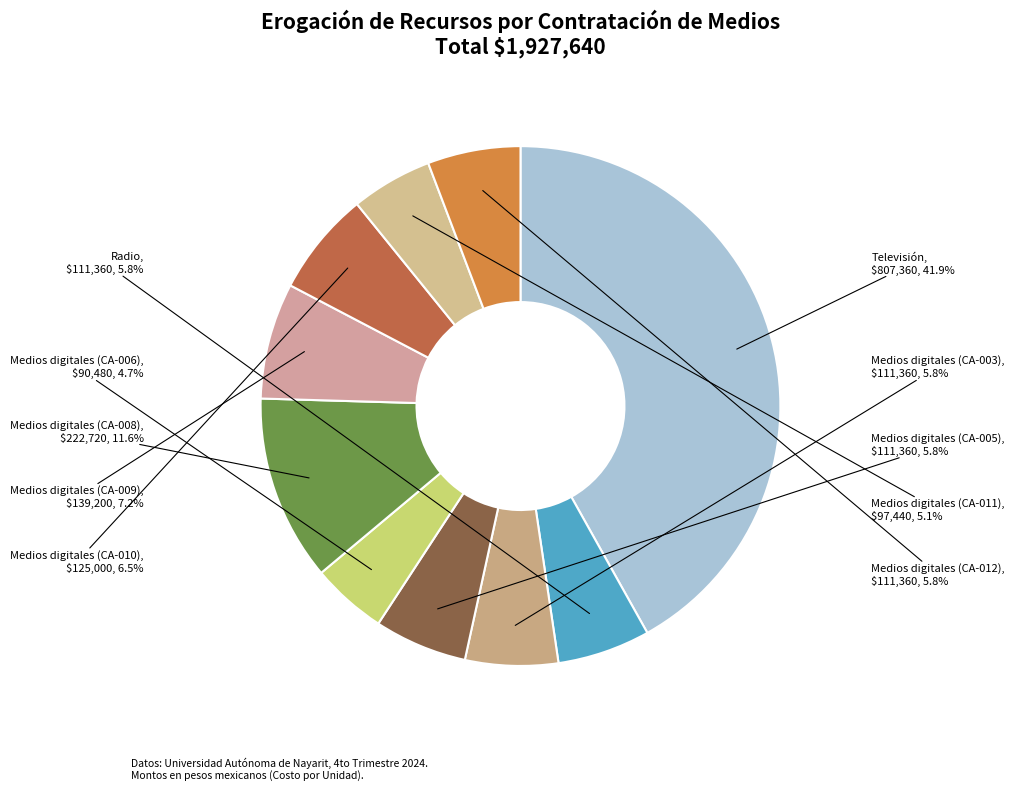

Which slice is the largest?

Televisión